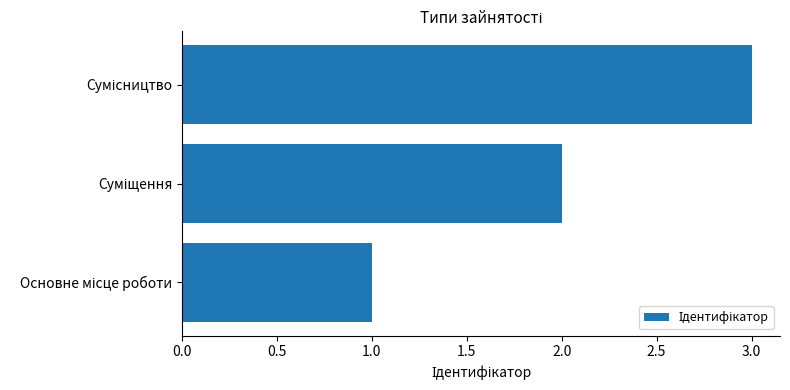

What is the greatest value displayed?

3